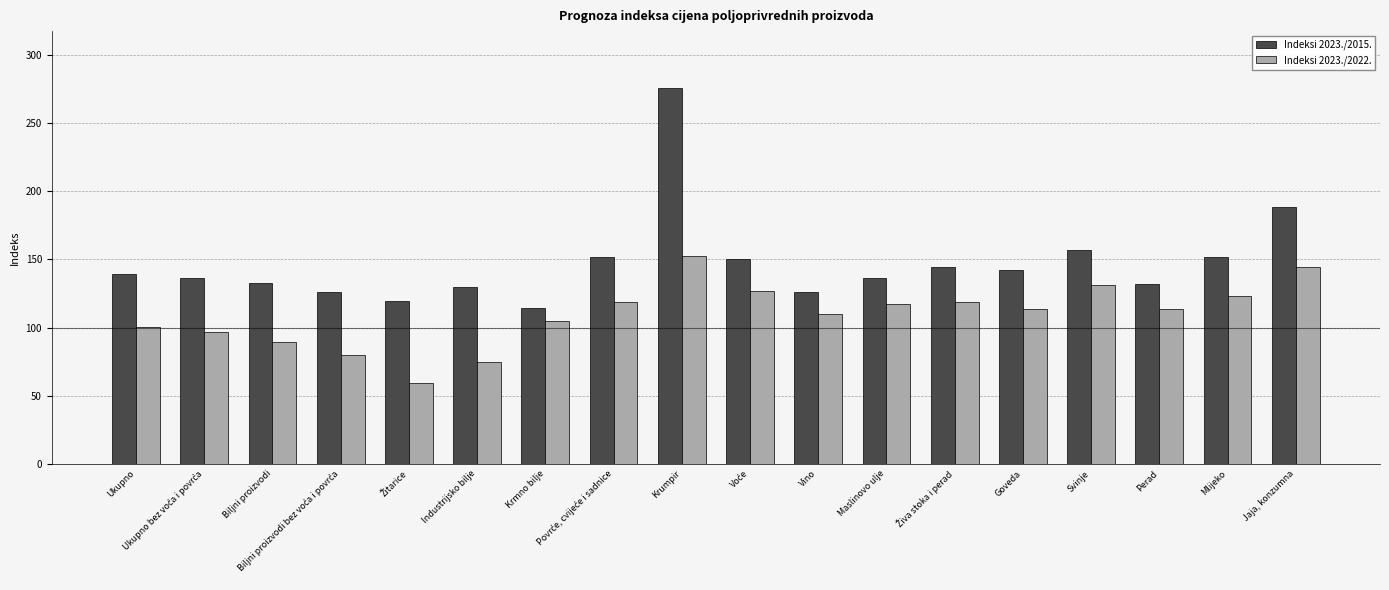

What is the minimum value for Indeksi 2023./2015.?

114.4